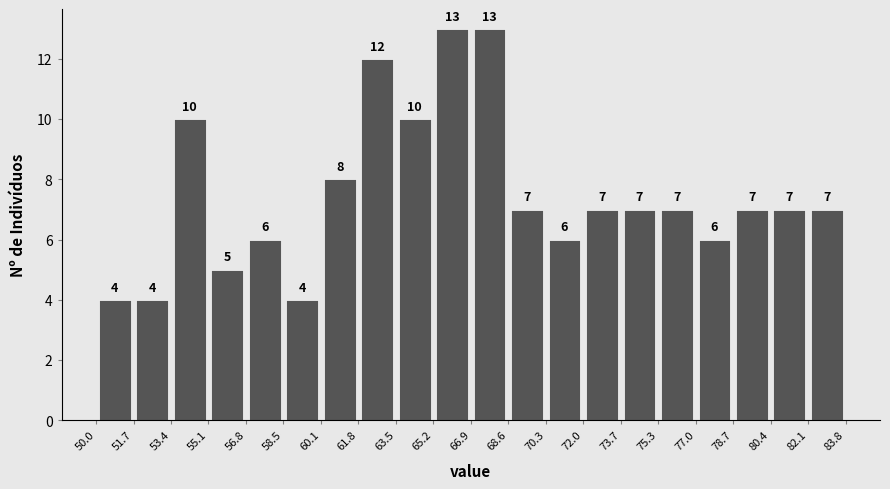

Reading left to right, transcribe this chart: for each bar, give the range it covers on the x-axis and its height.

50.0 to 51.7: 4
51.7 to 53.4: 4
53.4 to 55.1: 10
55.1 to 56.8: 5
56.8 to 58.5: 6
58.5 to 60.1: 4
60.1 to 61.8: 8
61.8 to 63.5: 12
63.5 to 65.2: 10
65.2 to 66.9: 13
66.9 to 68.6: 13
68.6 to 70.3: 7
70.3 to 72.0: 6
72.0 to 73.7: 7
73.7 to 75.3: 7
75.3 to 77.0: 7
77.0 to 78.7: 6
78.7 to 80.4: 7
80.4 to 82.1: 7
82.1 to 83.8: 7